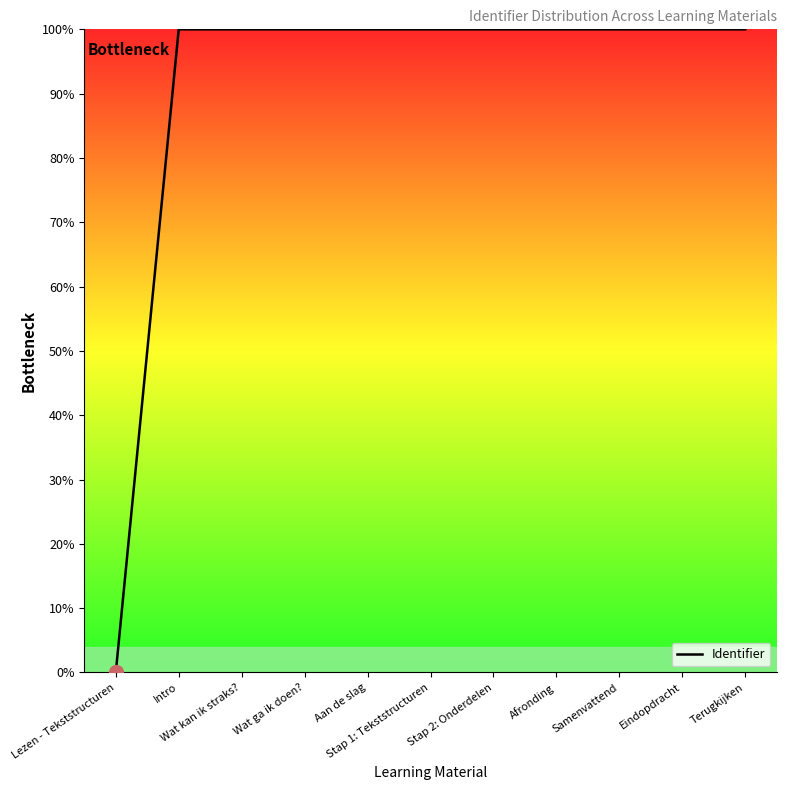

What is the maximum value shown in the chart?

100.0